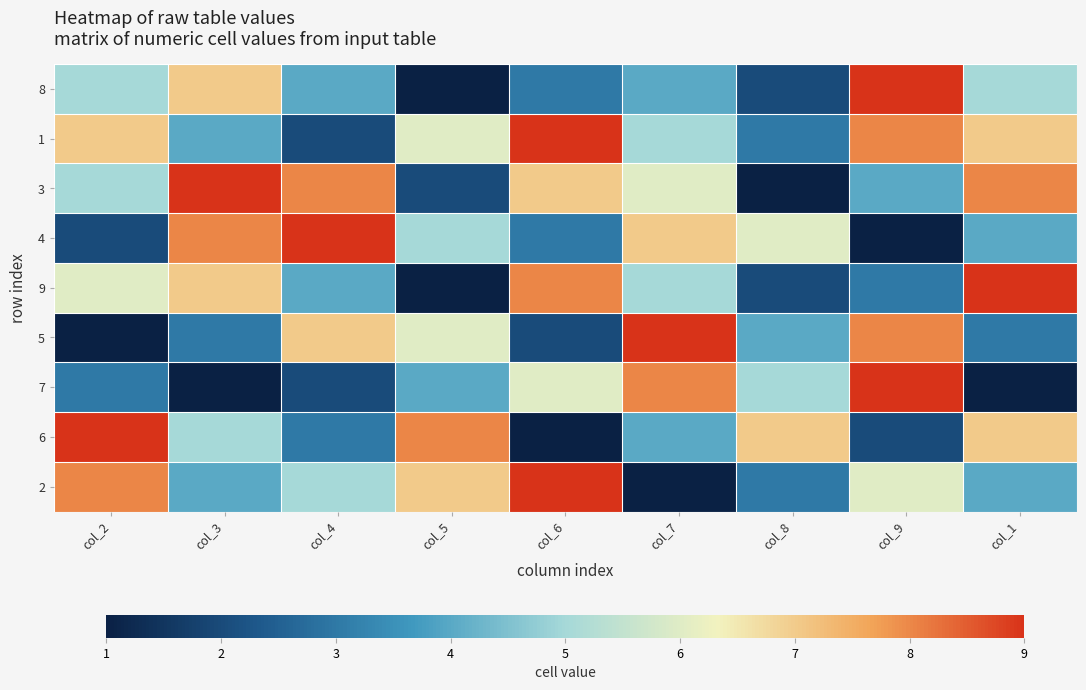

At how many categories does at least one series exceed 3?

9